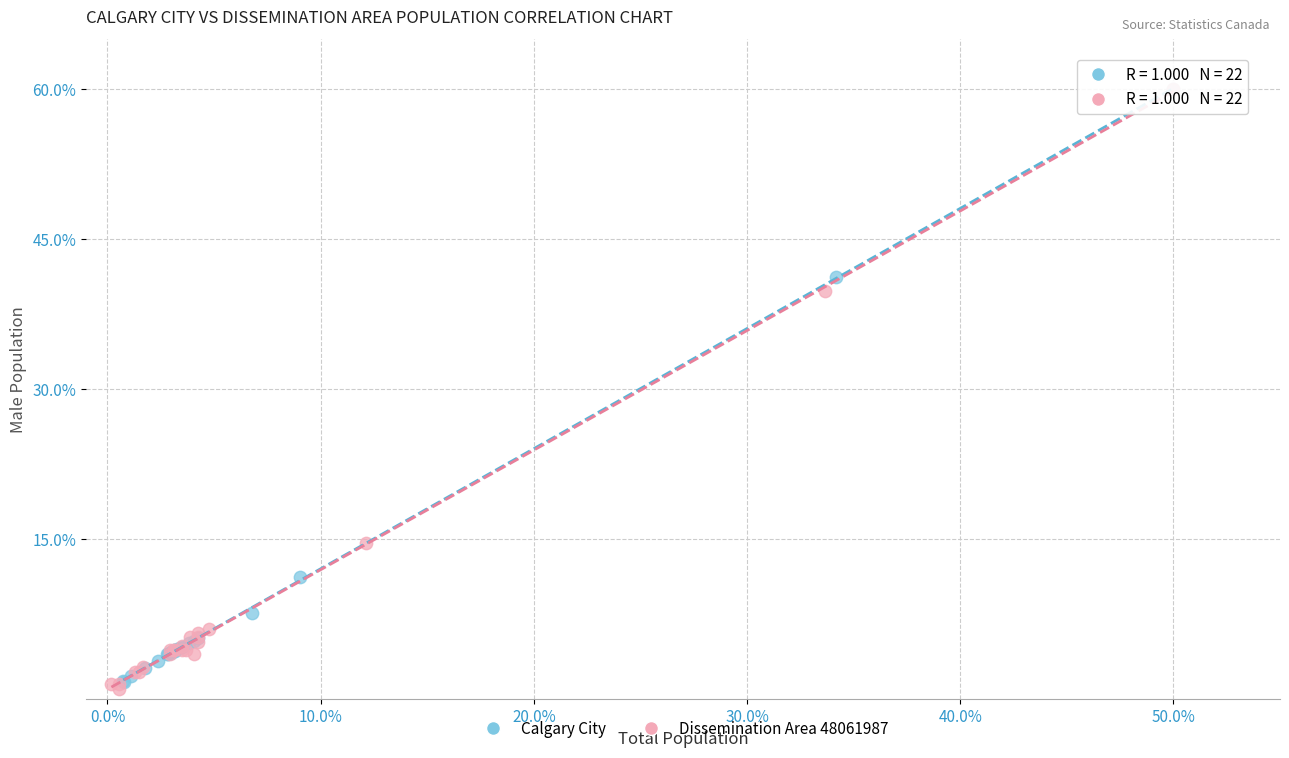

Which series has the largest Y range (max minus min)?

Dissemination Area 48061987